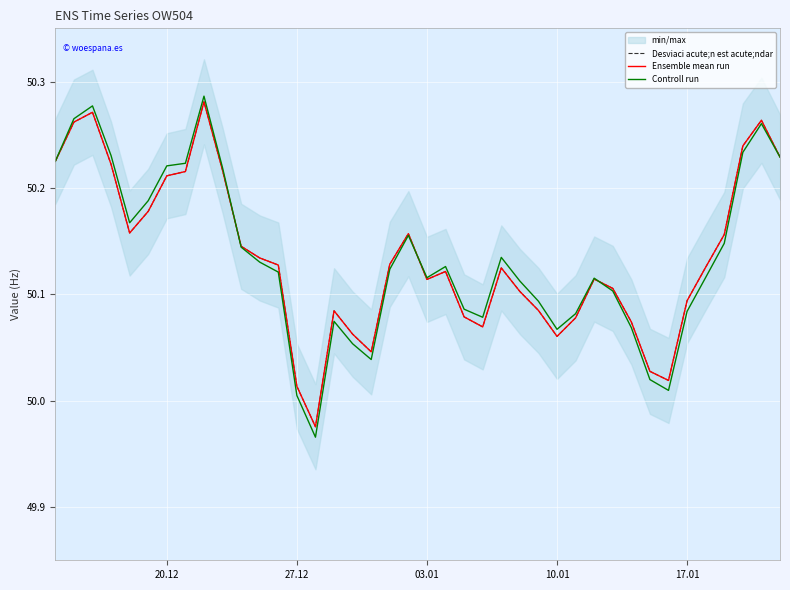

At which label is Desviaci acute;n est acute;ndar closest to 50?

27.12